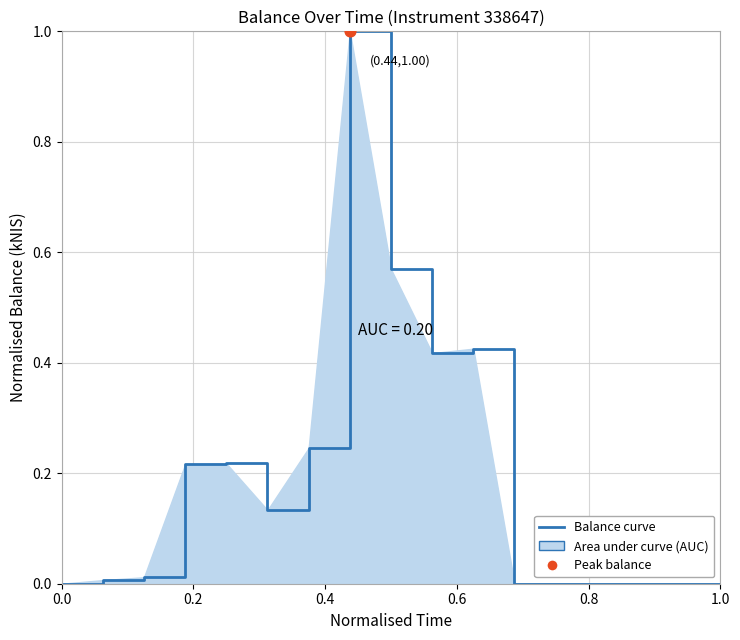

What is the greatest value displayed?

1.0